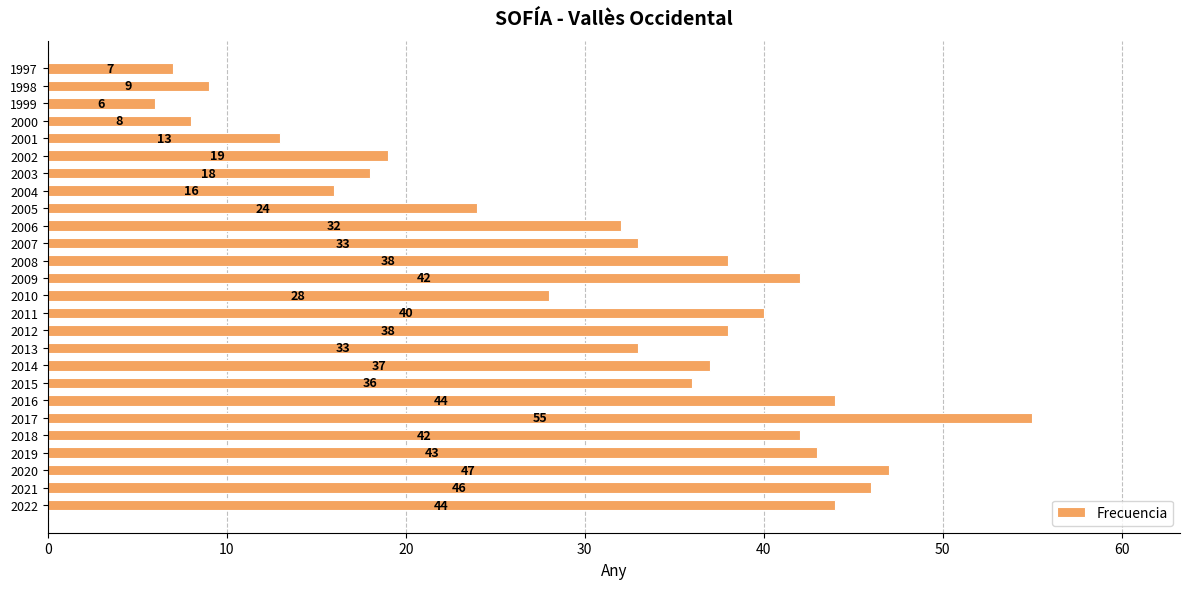

What is the difference between the maximum and minimum values?

49